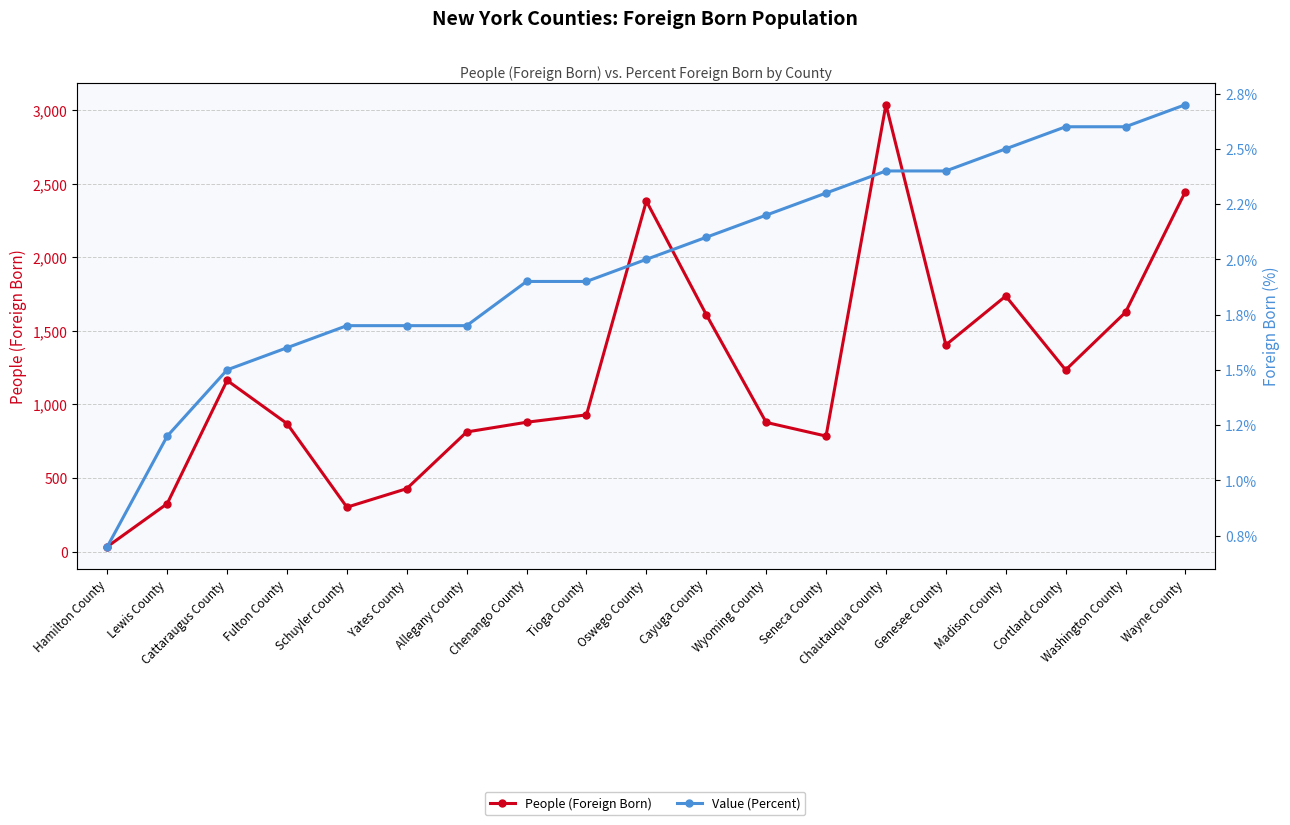

Which category has the lowest value in the Value (Percent) series?

Hamilton County